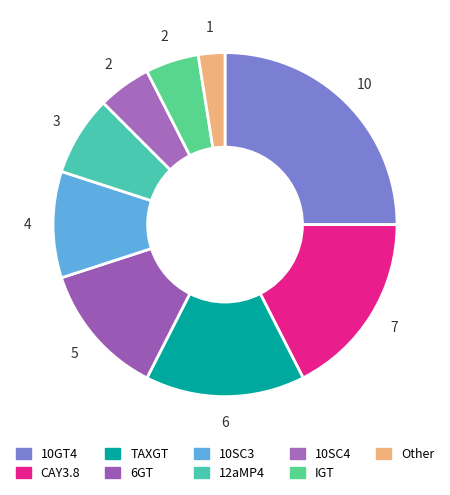

Count the number of slices in the pie.

9